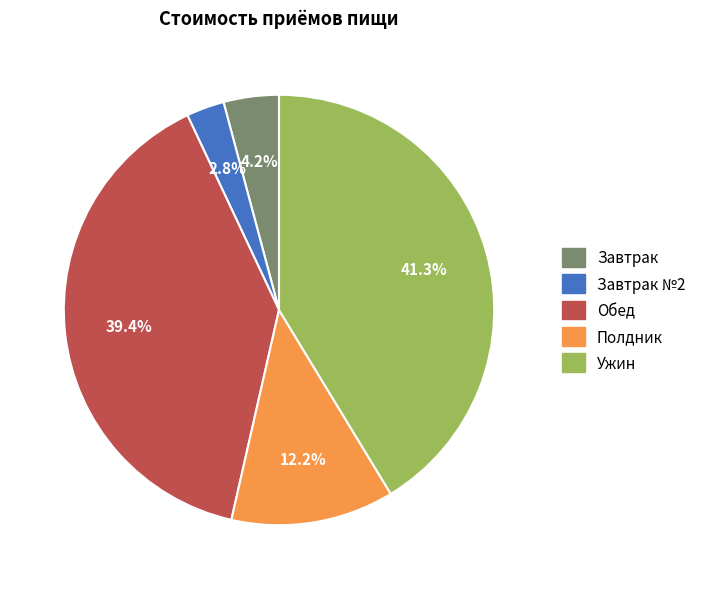

Which has a higher value, Завтрак №2 or Обед?

Обед